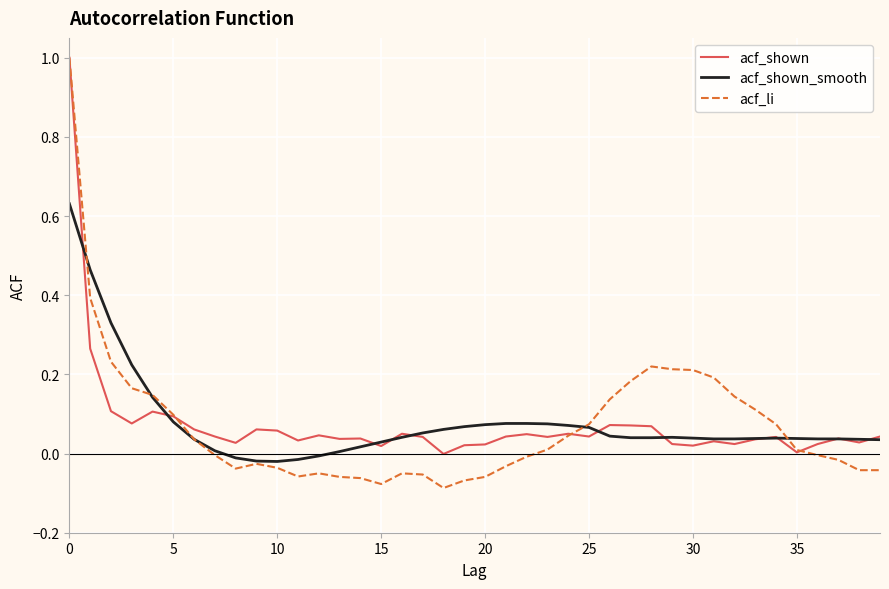

What are all the series names shown in the legend?

acf_shown, acf_shown_smooth, acf_li